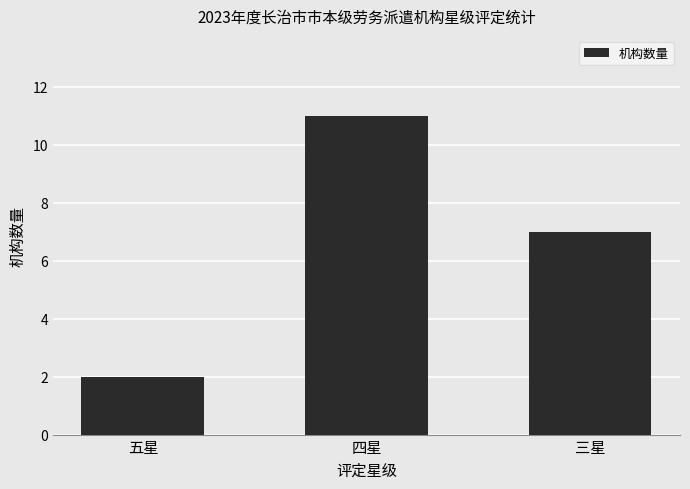

What is the approximate value at 五星?

2